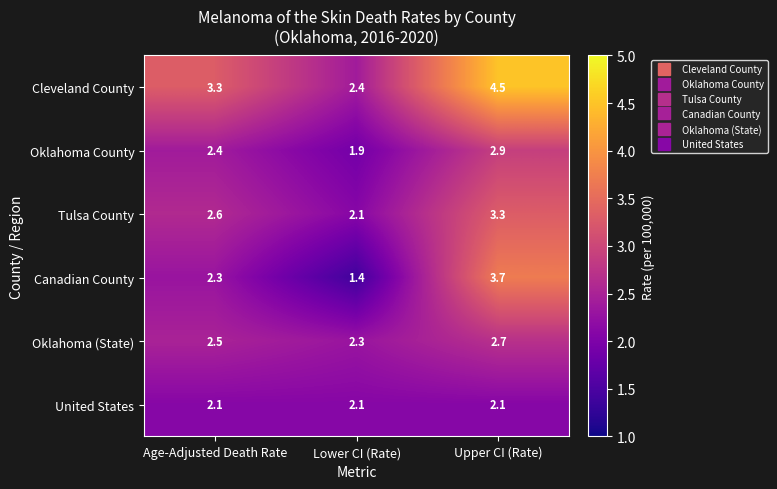

At which label does Oklahoma County first exceed 2?

Age-Adjusted Death Rate